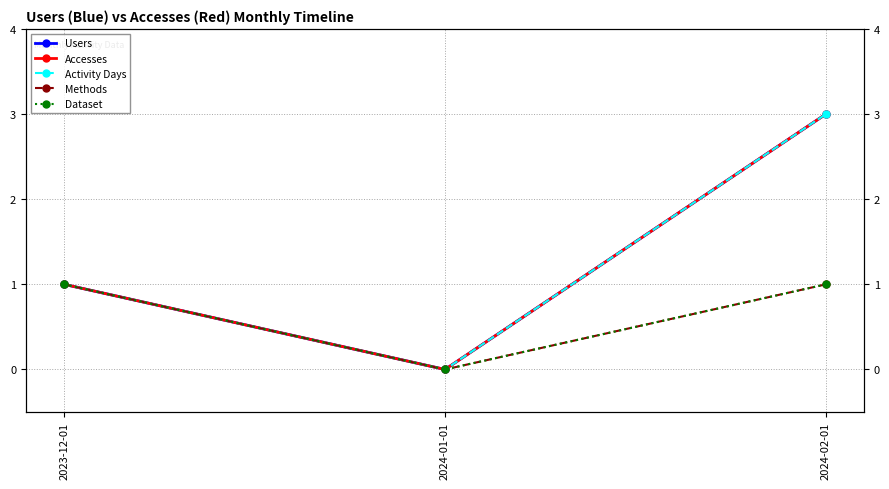

Is this an area chart (filled region under the line)?

No